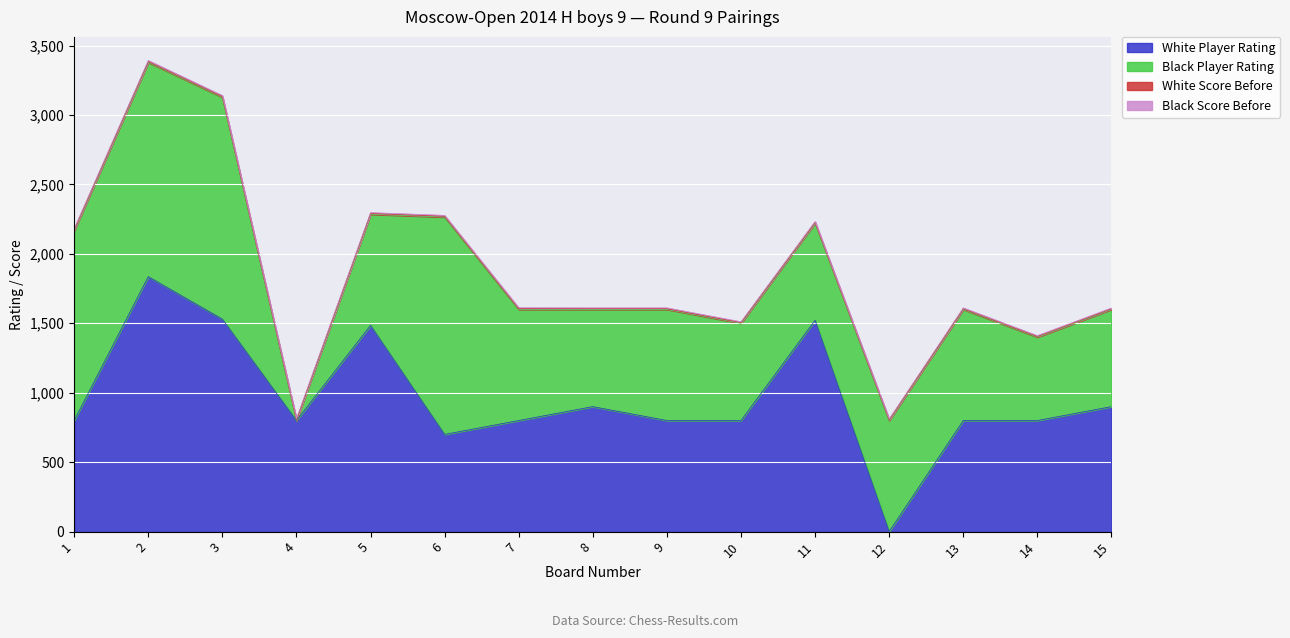

What is the difference between the second highest and second lowest values in the Black Score Before series?

1.5